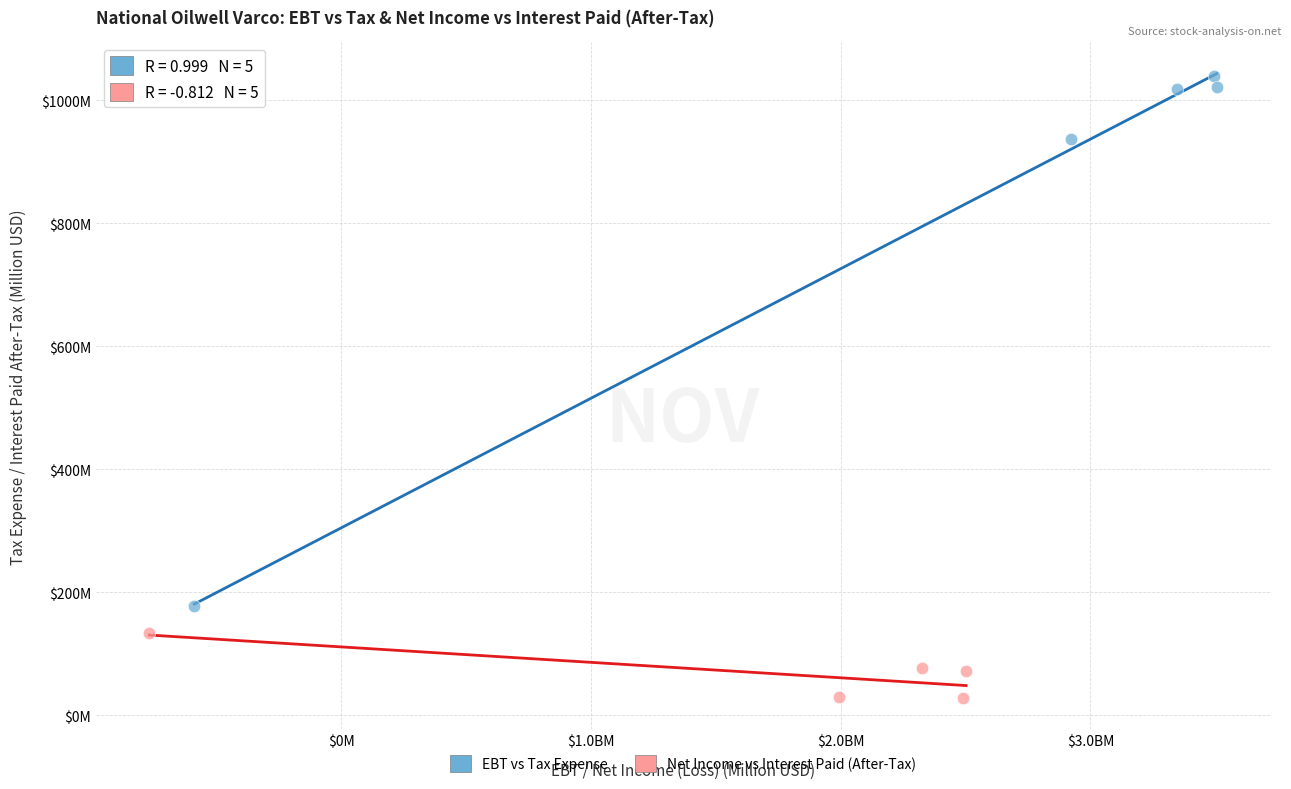

Which series has the largest Y range (max minus min)?

EBT vs Tax Expense